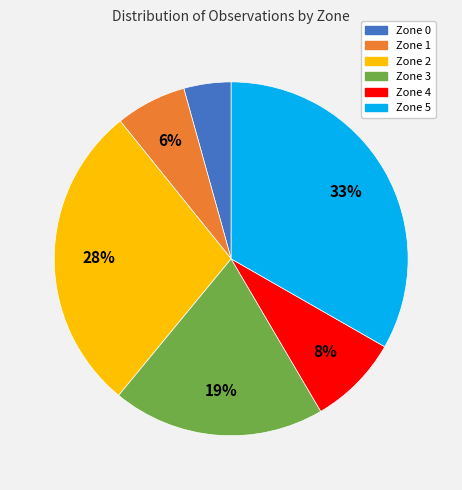

Is Zone 0 the majority of the pie?

No